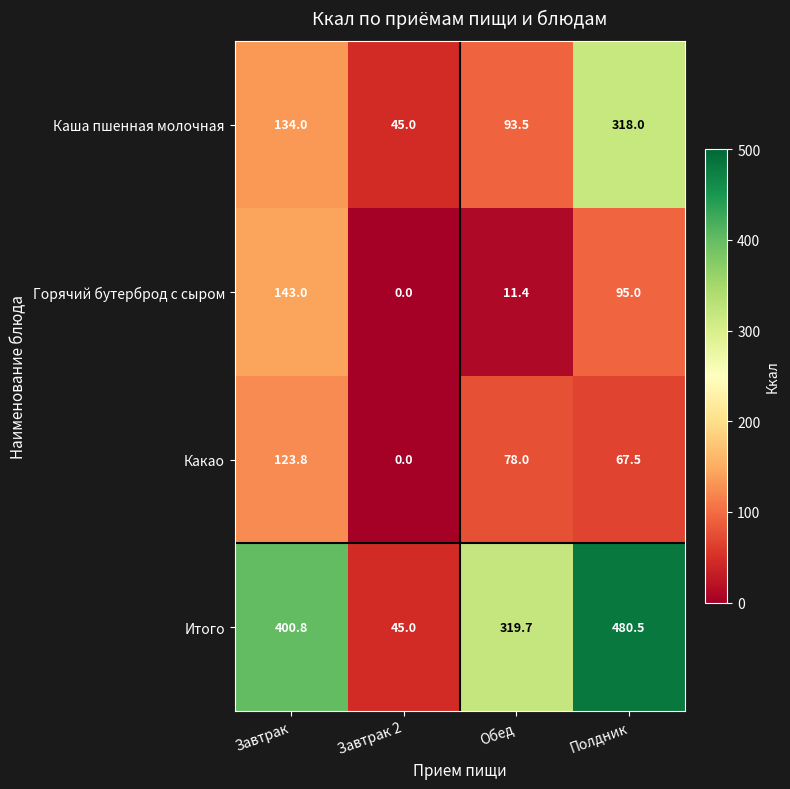

What is the difference between the Итого values at Завтрак 2 and Обед?

274.7